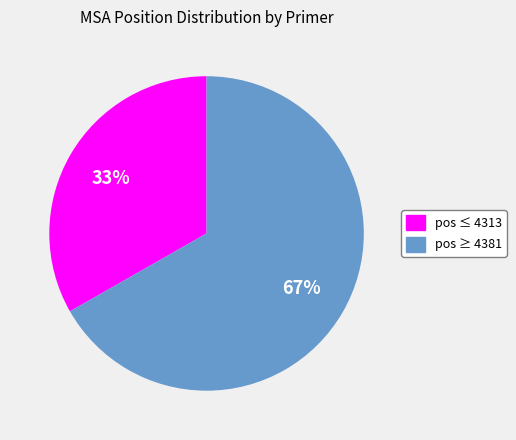

To the nearest percent, what is the average slice percentage?

50%